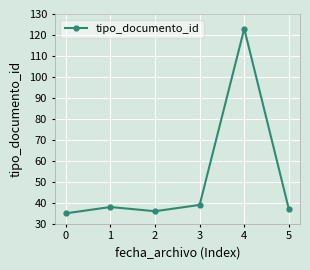

List the labels in order of value, largest first.

4, 3, 1, 5, 2, 0